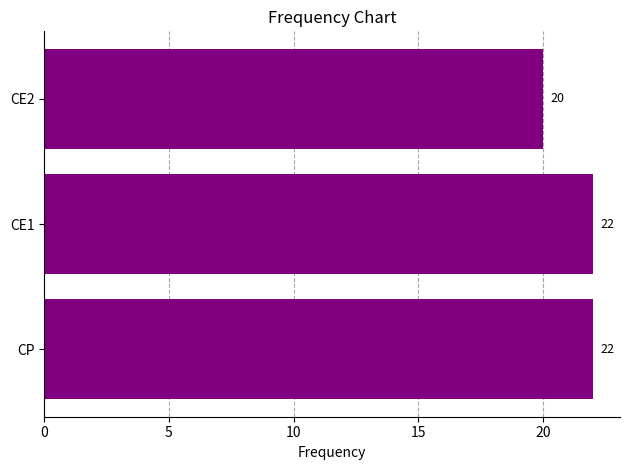

Between CE1 and CE2, which is larger?

CE1